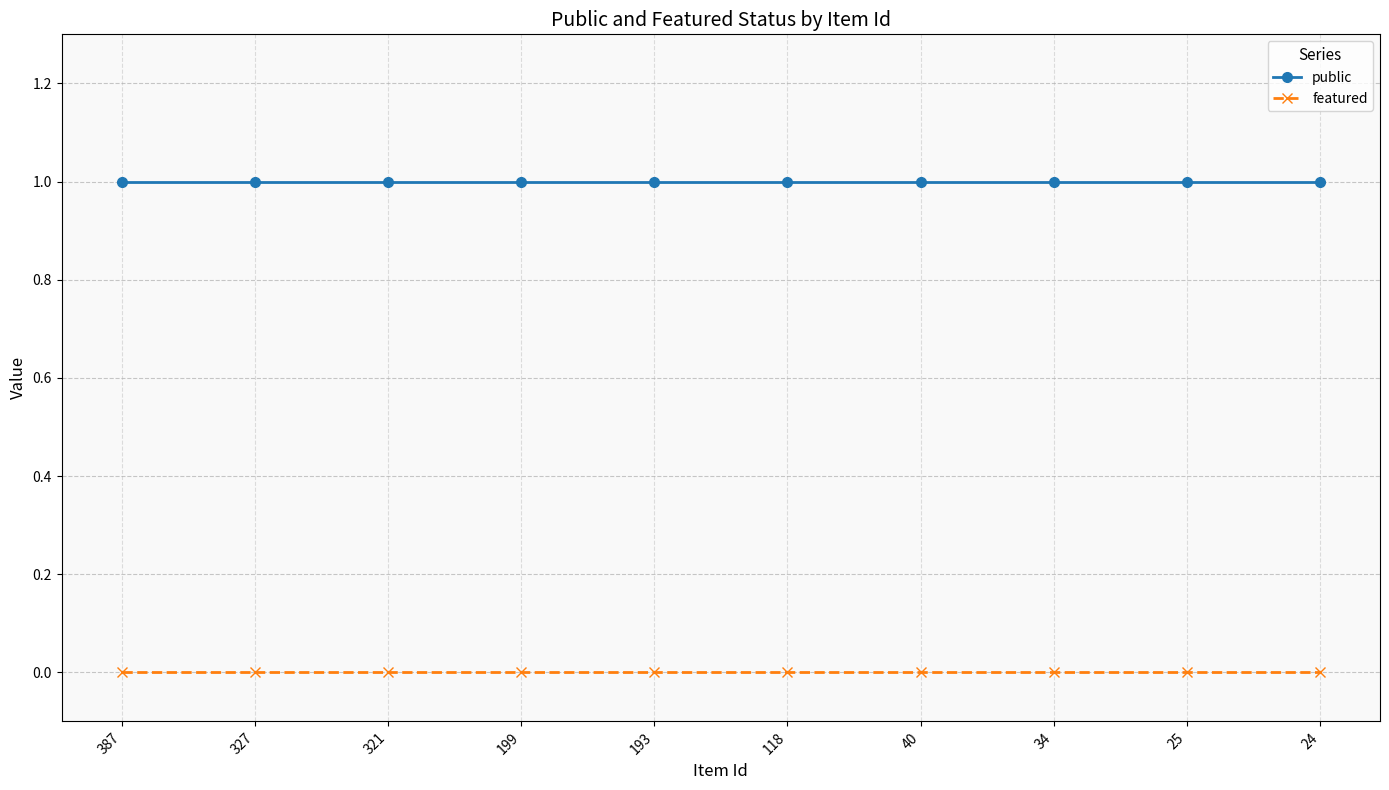

True or false: public and featured cross at least once.

False